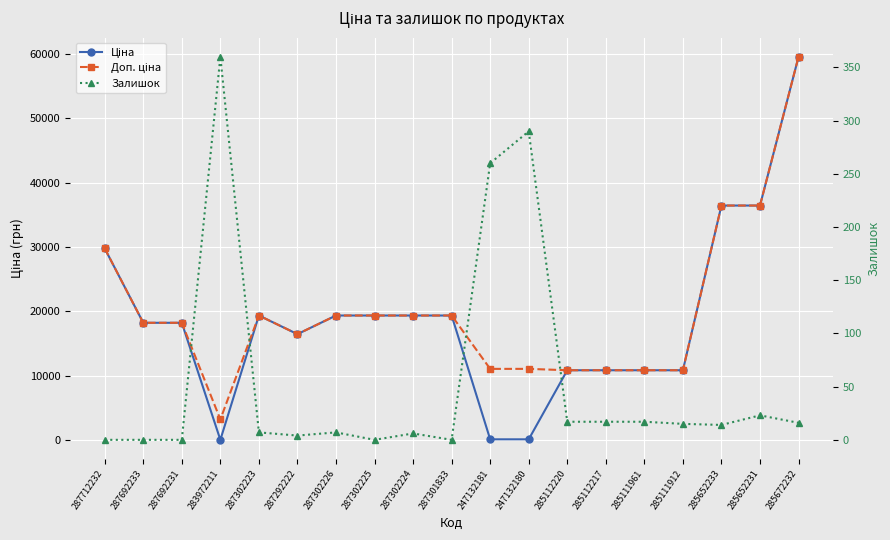

How many data points does each series have?

19